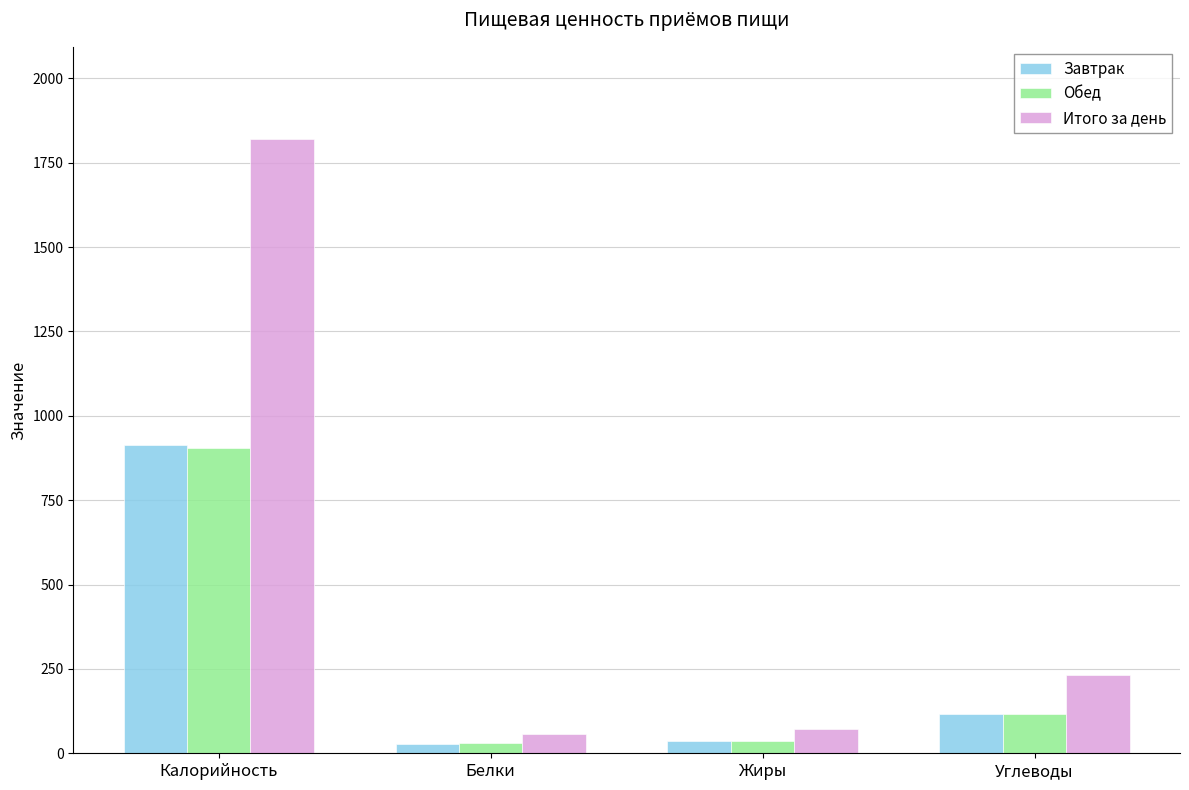

What is the total value across all series at Калорийность?

3641.1